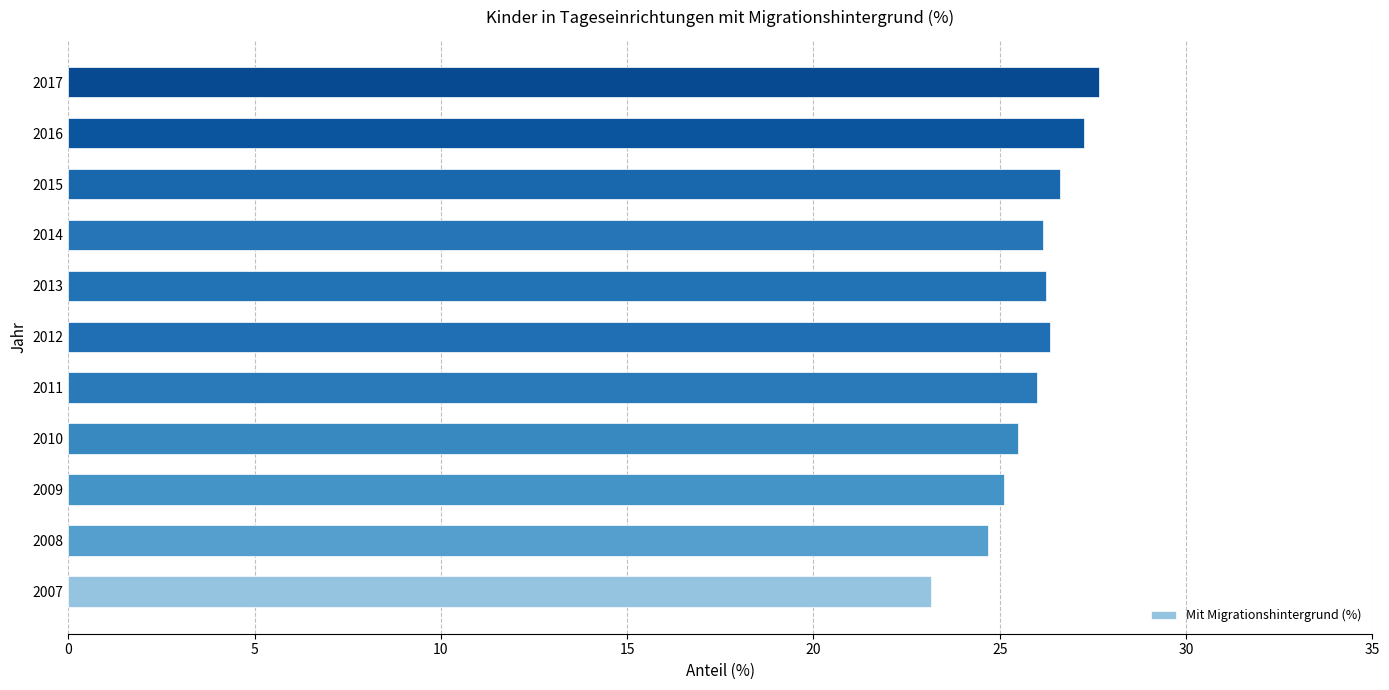

What is the average value?

25.9